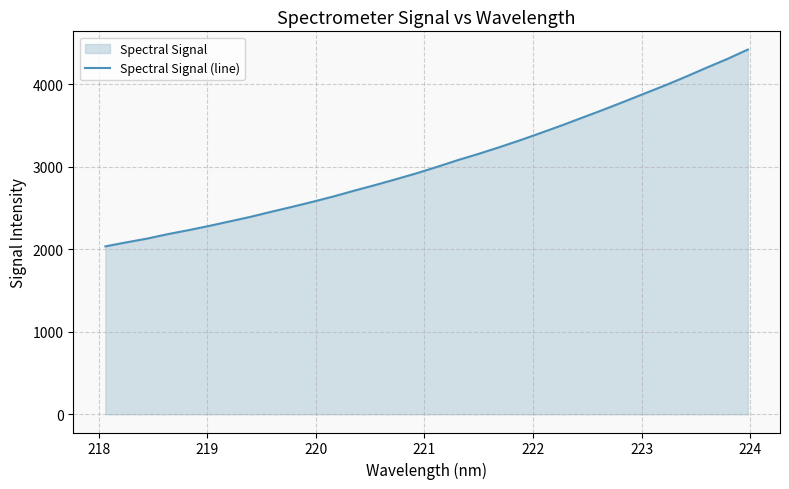

What is the value of the 23rd point from the left?

3499.3